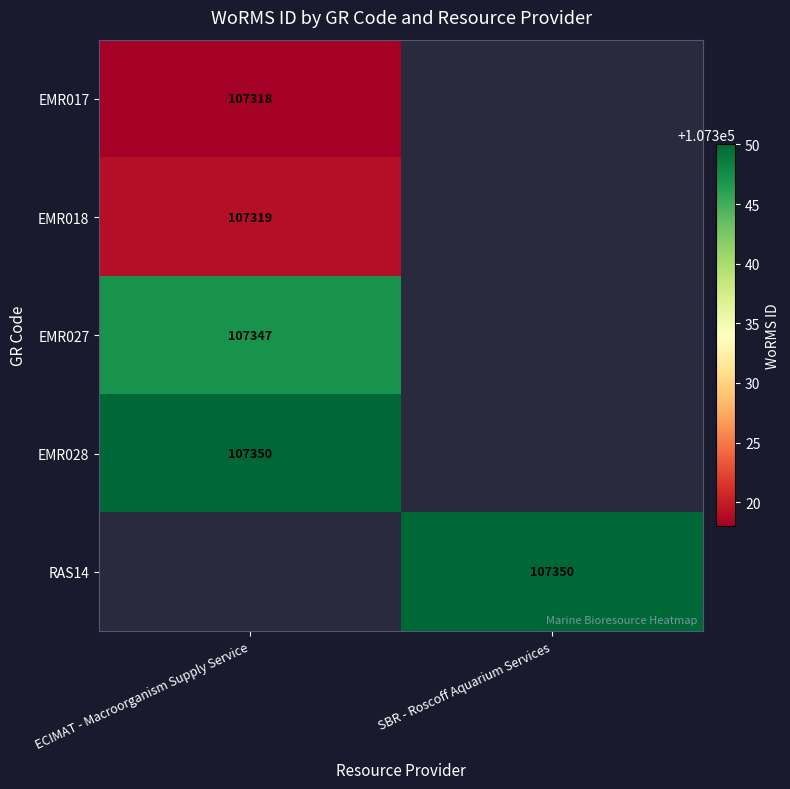

True or false: EMR027 has a value of 107347 at ECIMAT - Macroorganism Supply Service.

True